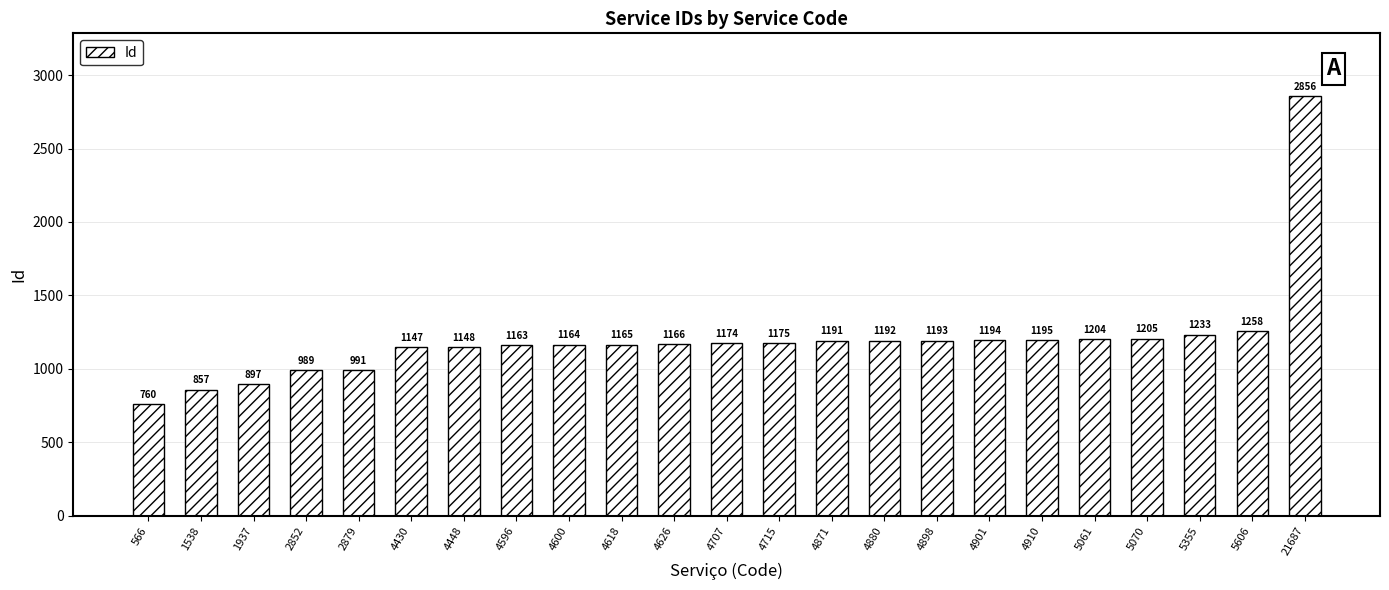

How many distinct data groups are displayed?

1